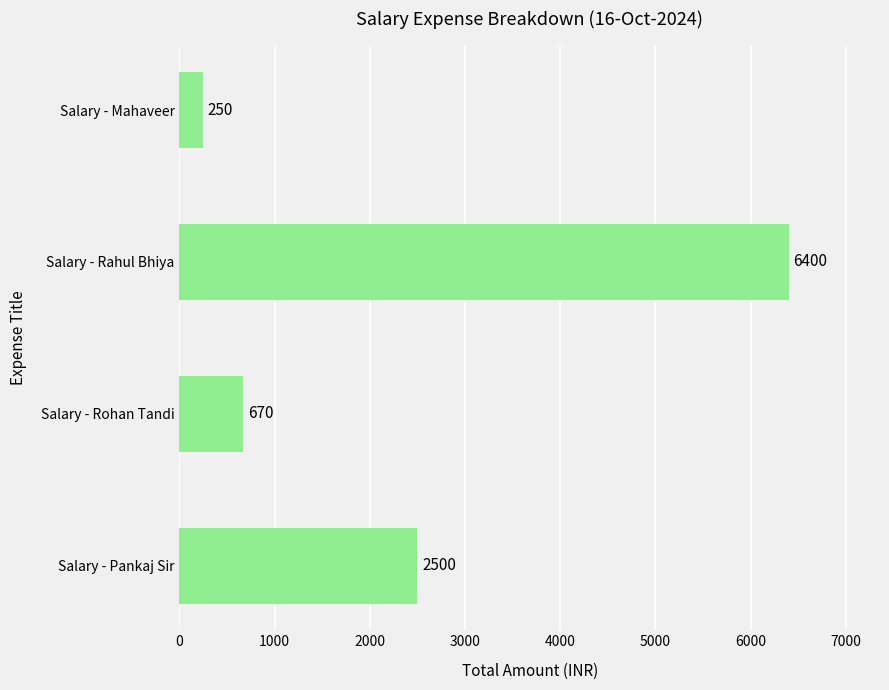

Are the bars horizontal?

Yes